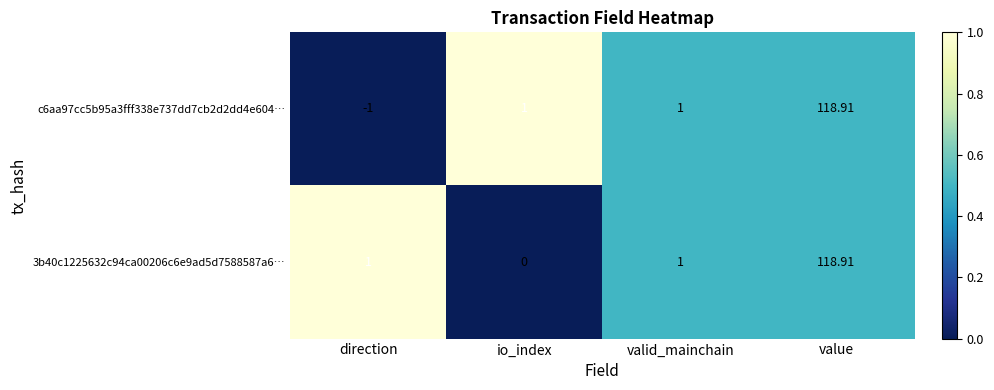

Which category has the lowest value in the c6aa97cc5b95a3fff338e737dd7cb2d2dd4e604… series?

direction